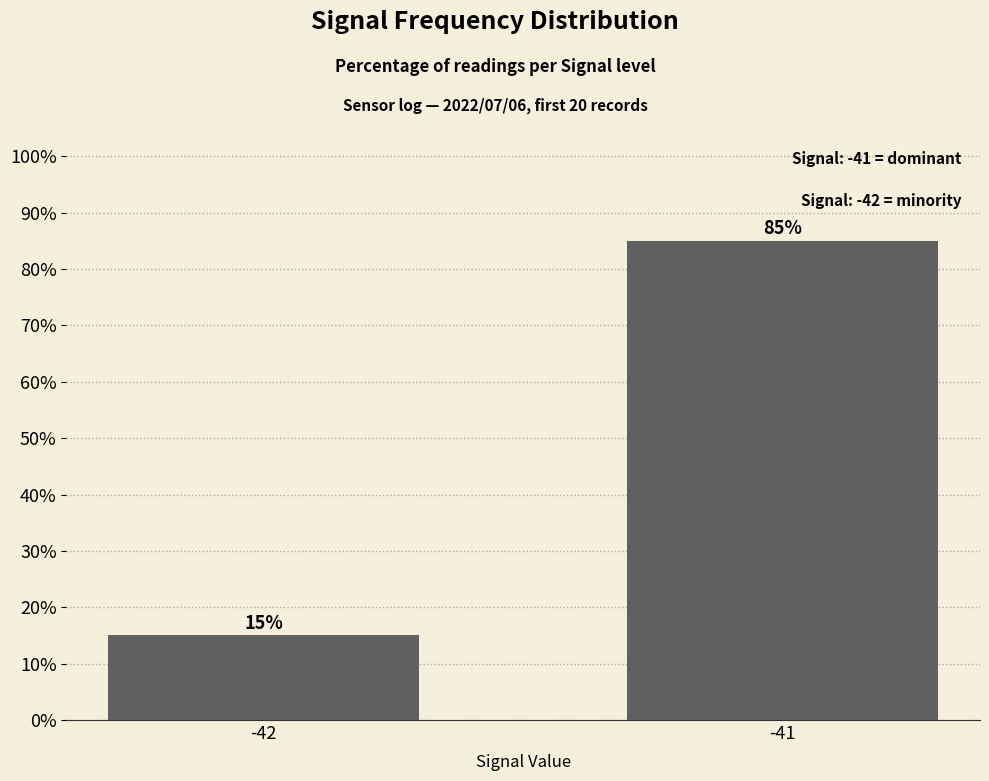

What is the maximum value shown in the chart?

85